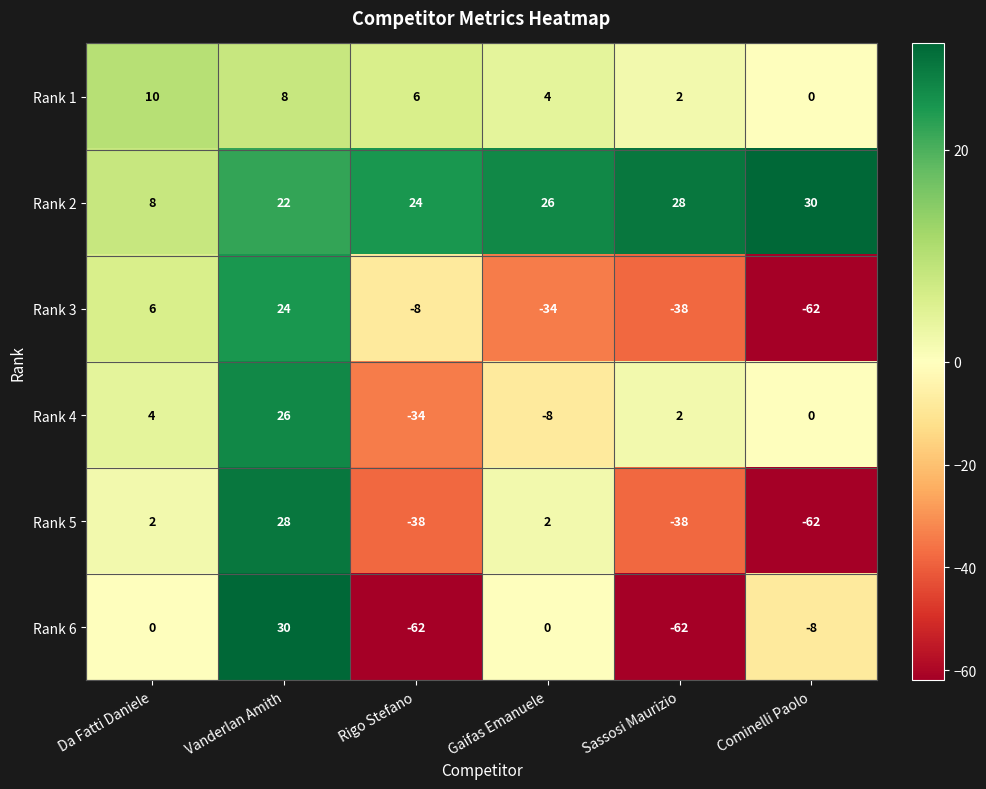

At which label does Rank 4 first exceed 2?

Da Fatti Daniele